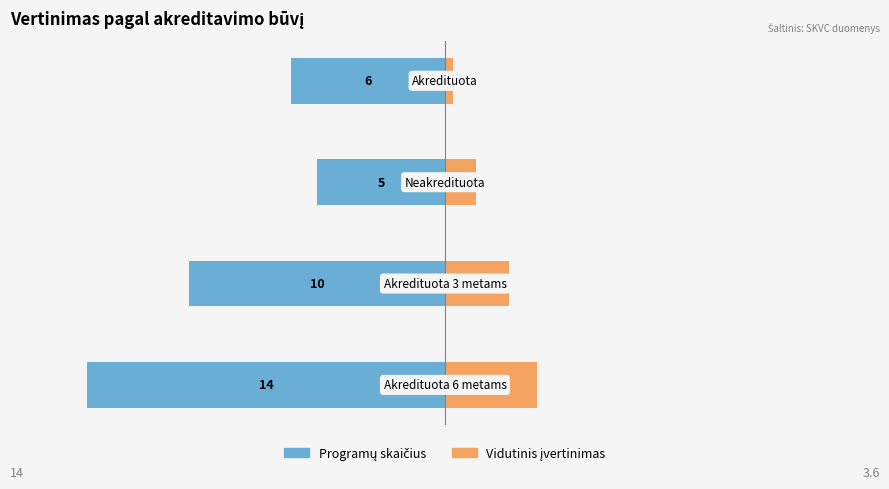

How many categories are shown in the chart?

4